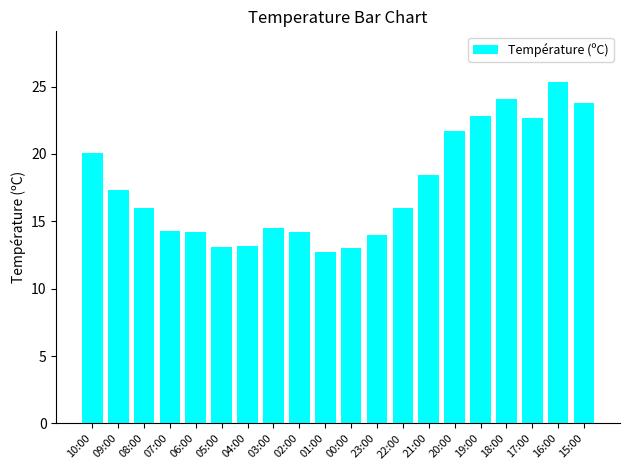

At which category does the chart reach its peak across all series?

16:00